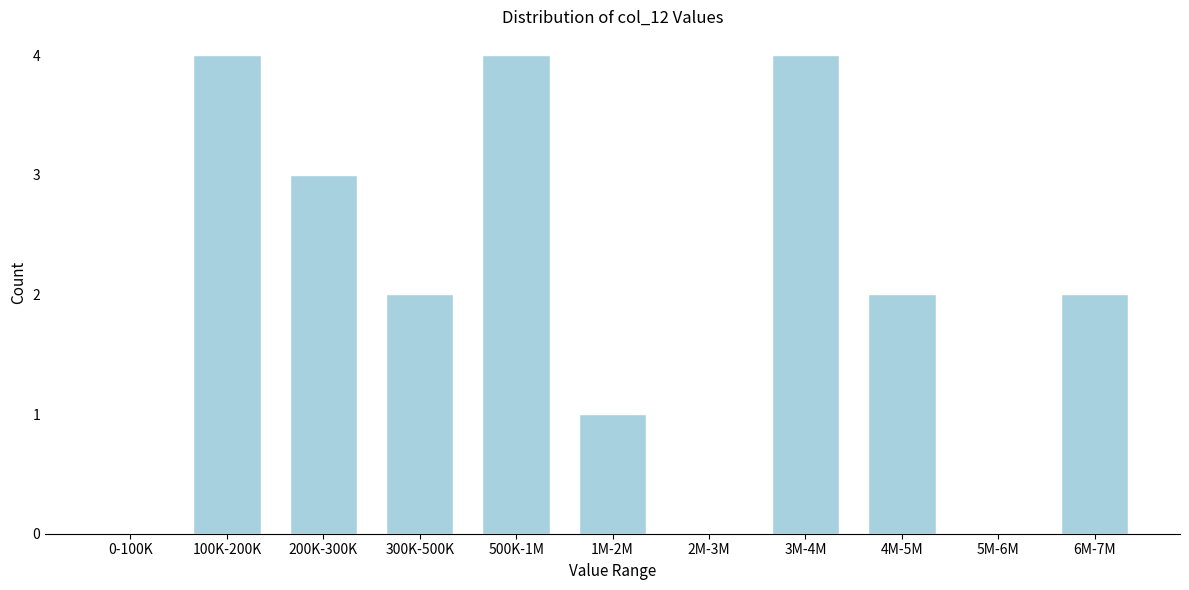

Reading right to left, list all the values displayed in this chart.

6M-7M=2	5M-6M=0	4M-5M=2	3M-4M=4	2M-3M=0	1M-2M=1	500K-1M=4	300K-500K=2	200K-300K=3	100K-200K=4	0-100K=0